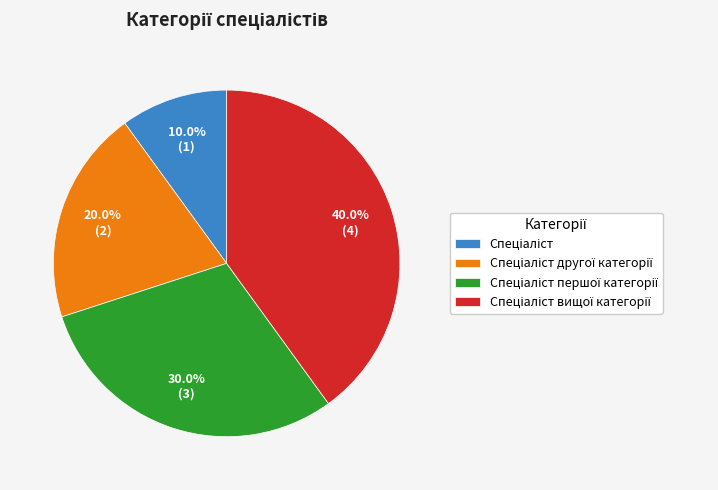

Is there a majority slice in this chart?

No